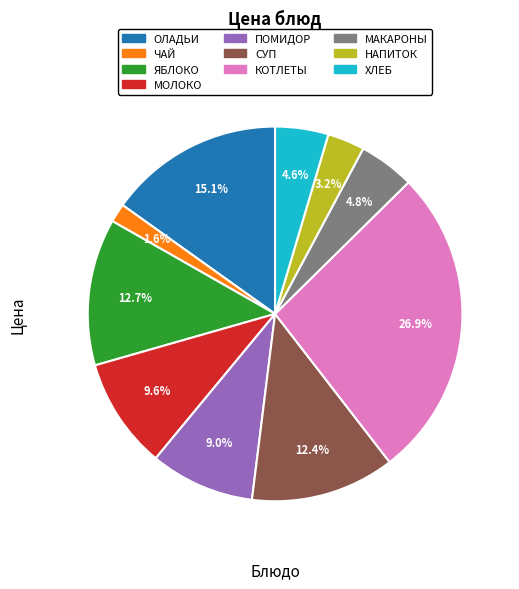

Is there a majority slice in this chart?

No